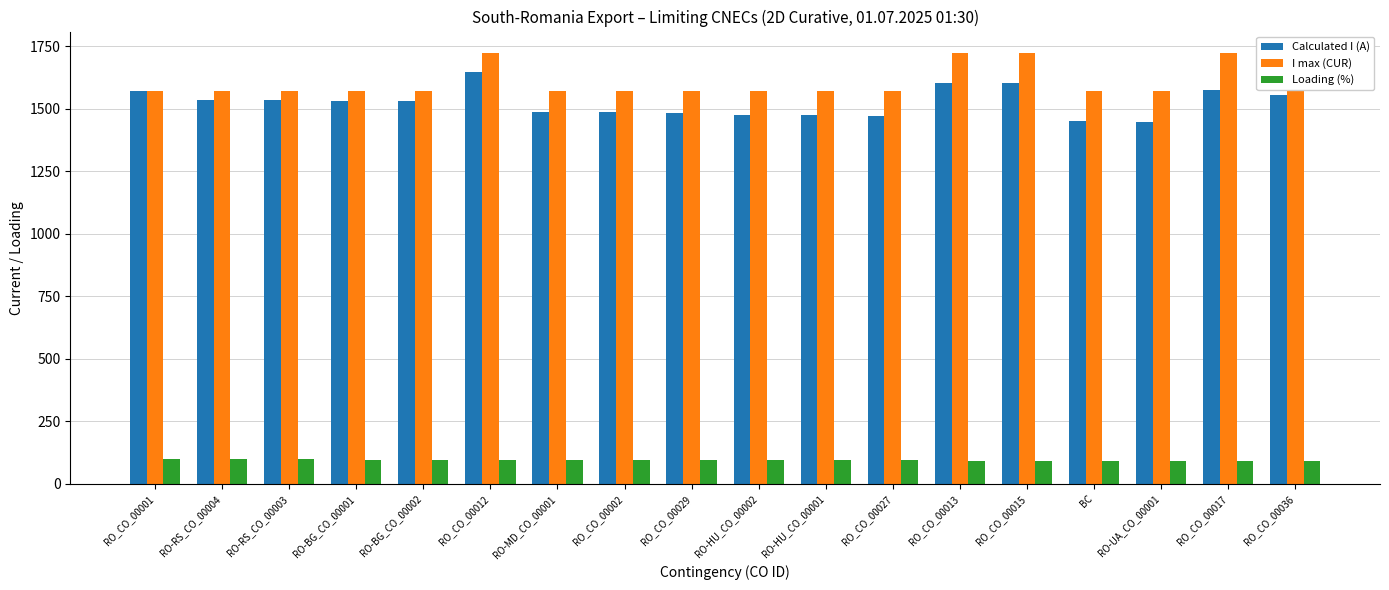

How many bars are there in each group?

3